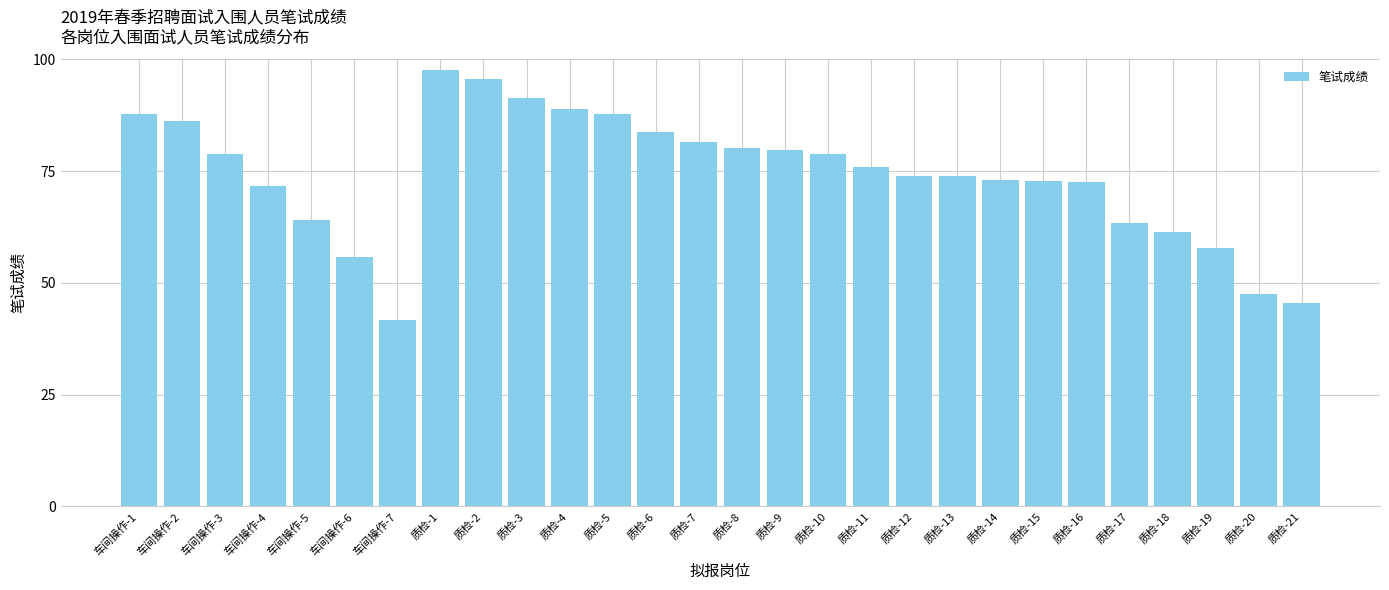

How many data points does each series have?

28